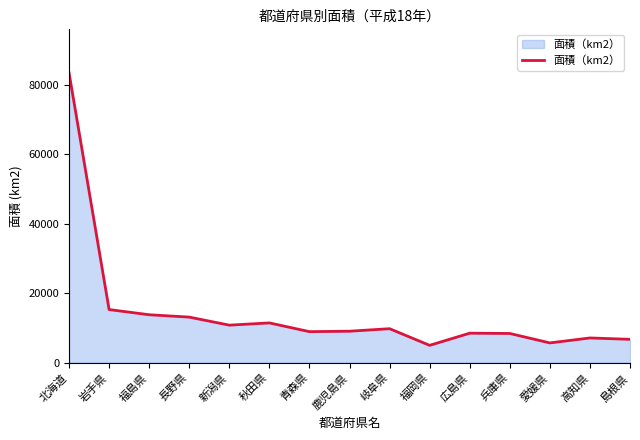

What is the maximum value shown in the chart?

83423.8